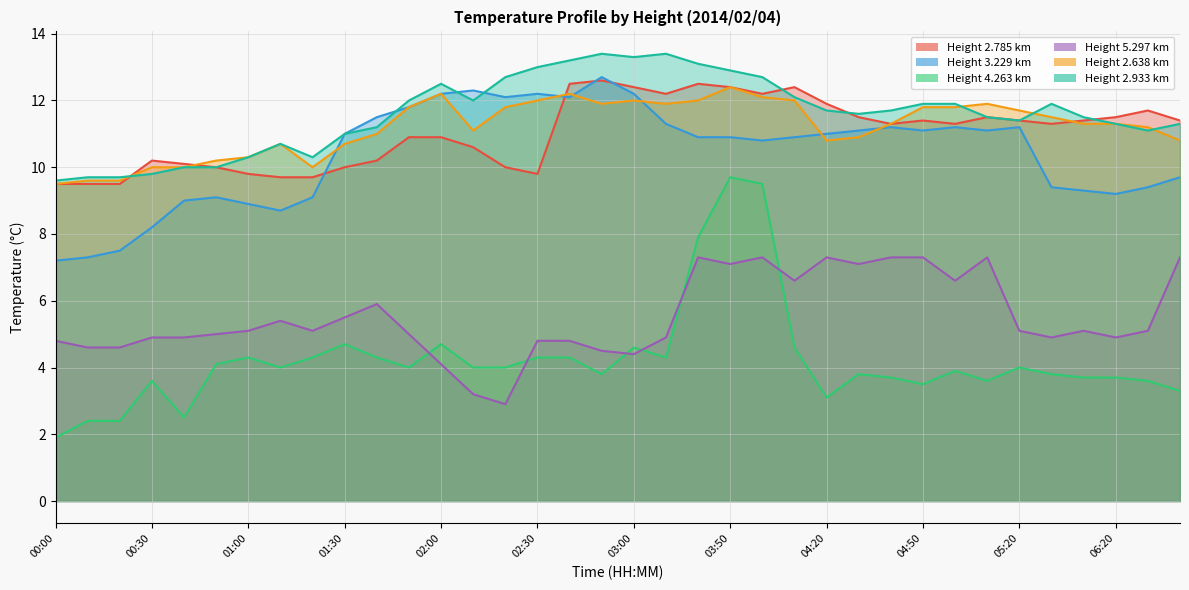

Reading right to left, extract all data points from this chart.

  2.785: 06:40=11.4	06:30=11.7	06:20=11.5	06:10=11.4	05:30=11.3	05:20=11.4	05:10=11.5	05:00=11.3	04:50=11.4	04:40=11.3	04:30=11.5	04:20=11.9	04:10=12.4	04:00=12.2	03:50=12.4	03:40=12.5	03:10=12.2	03:00=12.4	02:50=12.6	02:40=12.5	02:30=9.8	02:20=10.0	02:10=10.6	02:00=10.9	01:50=10.9	01:40=10.2	01:30=10.0	01:20=9.7	01:10=9.7	01:00=9.8	00:50=10.0	00:40=10.1	00:30=10.2	00:20=9.5	00:10=9.5	00:00=9.5
  3.229: 06:40=9.7	06:30=9.4	06:20=9.2	06:10=9.3	05:30=9.4	05:20=11.2	05:10=11.1	05:00=11.2	04:50=11.1	04:40=11.2	04:30=11.1	04:20=11.0	04:10=10.9	04:00=10.8	03:50=10.9	03:40=10.9	03:10=11.3	03:00=12.2	02:50=12.7	02:40=12.1	02:30=12.2	02:20=12.1	02:10=12.3	02:00=12.2	01:50=11.8	01:40=11.5	01:30=11.0	01:20=9.1	01:10=8.7	01:00=8.9	00:50=9.1	00:40=9.0	00:30=8.2	00:20=7.5	00:10=7.3	00:00=7.2
  4.263: 06:40=3.3	06:30=3.6	06:20=3.7	06:10=3.7	05:30=3.8	05:20=4.0	05:10=3.6	05:00=3.9	04:50=3.5	04:40=3.7	04:30=3.8	04:20=3.1	04:10=4.6	04:00=9.5	03:50=9.7	03:40=7.9	03:10=4.3	03:00=4.6	02:50=3.8	02:40=4.3	02:30=4.3	02:20=4.0	02:10=4.0	02:00=4.7	01:50=4.0	01:40=4.3	01:30=4.7	01:20=4.3	01:10=4.0	01:00=4.3	00:50=4.1	00:40=2.5	00:30=3.6	00:20=2.4	00:10=2.4	00:00=1.9
  5.297: 06:40=7.3	06:30=5.1	06:20=4.9	06:10=5.1	05:30=4.9	05:20=5.1	05:10=7.3	05:00=6.6	04:50=7.3	04:40=7.3	04:30=7.1	04:20=7.3	04:10=6.6	04:00=7.3	03:50=7.1	03:40=7.3	03:10=4.9	03:00=4.4	02:50=4.5	02:40=4.8	02:30=4.8	02:20=2.9	02:10=3.2	02:00=4.1	01:50=5.0	01:40=5.9	01:30=5.5	01:20=5.1	01:10=5.4	01:00=5.1	00:50=5.0	00:40=4.9	00:30=4.9	00:20=4.6	00:10=4.6	00:00=4.8
  2.638: 06:40=10.8	06:30=11.2	06:20=11.3	06:10=11.3	05:30=11.5	05:20=11.7	05:10=11.9	05:00=11.8	04:50=11.8	04:40=11.3	04:30=10.9	04:20=10.8	04:10=12.0	04:00=12.1	03:50=12.4	03:40=12.0	03:10=11.9	03:00=12.0	02:50=11.9	02:40=12.2	02:30=12.0	02:20=11.8	02:10=11.1	02:00=12.2	01:50=11.8	01:40=11.0	01:30=10.7	01:20=10.0	01:10=10.7	01:00=10.3	00:50=10.2	00:40=10.0	00:30=10.0	00:20=9.6	00:10=9.6	00:00=9.5
  2.933: 06:40=11.3	06:30=11.1	06:20=11.3	06:10=11.5	05:30=11.9	05:20=11.4	05:10=11.5	05:00=11.9	04:50=11.9	04:40=11.7	04:30=11.6	04:20=11.7	04:10=12.1	04:00=12.7	03:50=12.9	03:40=13.1	03:10=13.4	03:00=13.3	02:50=13.4	02:40=13.2	02:30=13.0	02:20=12.7	02:10=12.0	02:00=12.5	01:50=12.0	01:40=11.2	01:30=11.0	01:20=10.3	01:10=10.7	01:00=10.3	00:50=10.0	00:40=10.0	00:30=9.8	00:20=9.7	00:10=9.7	00:00=9.6